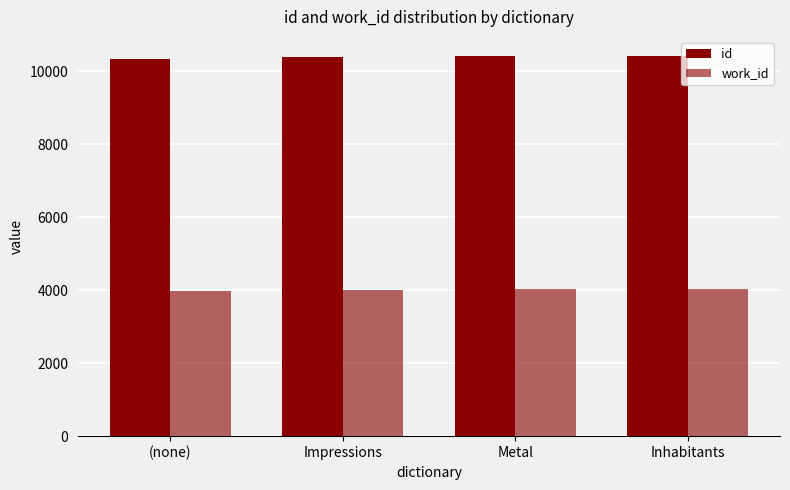

At which category is the sum across all series the highest?

Inhabitants